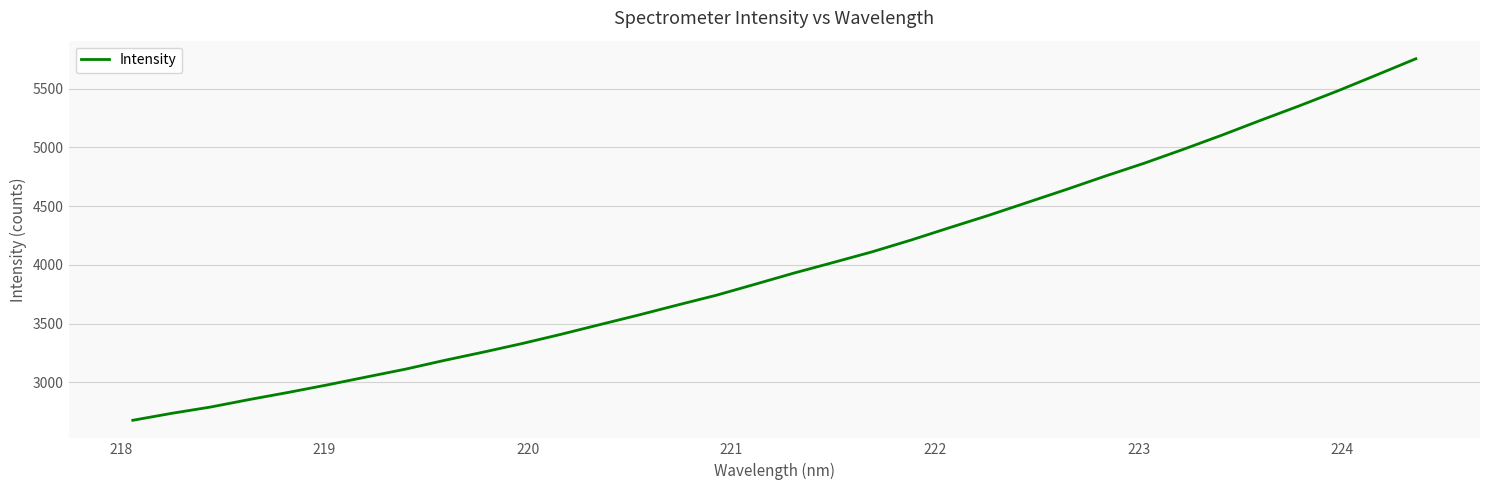

What is the sum of all values?

135938.7